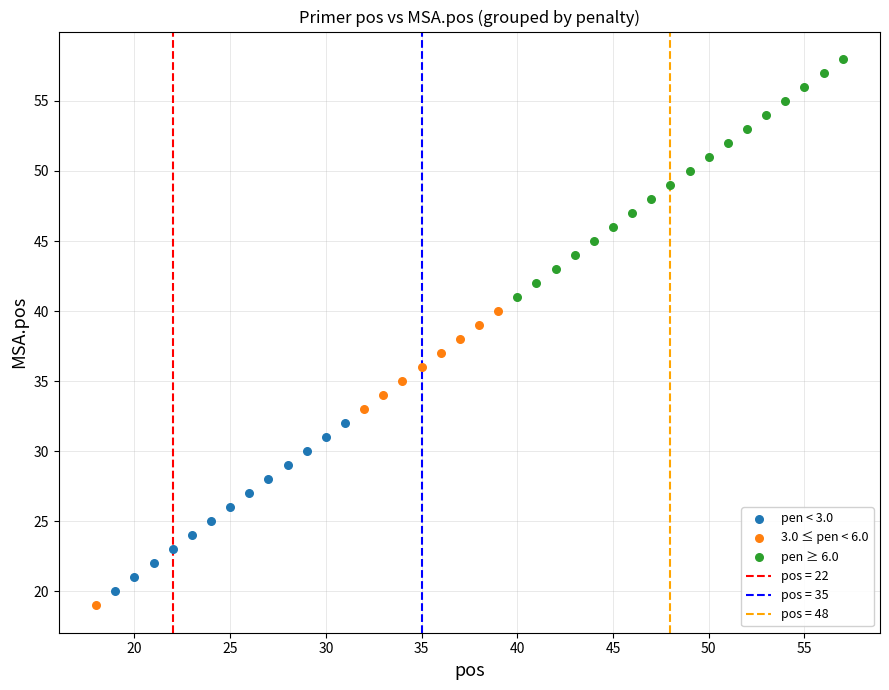

Which series has the largest Y range (max minus min)?

3.0 ≤ pen < 6.0